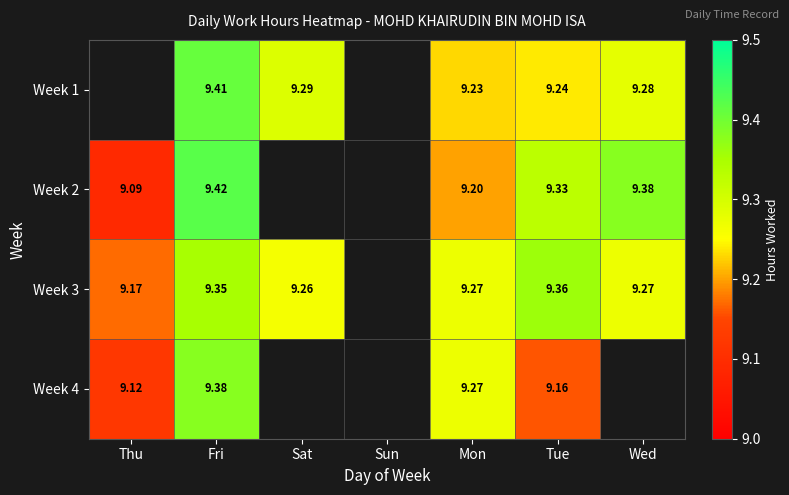

Is the value of Week 2 at Mon greater than the value of Week 3 at Tue?

No